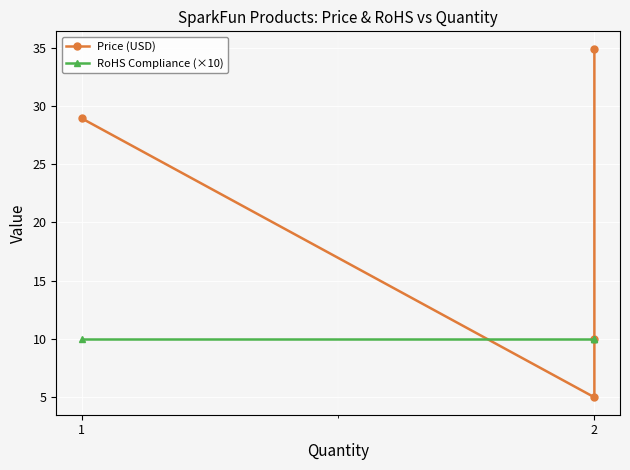

Rank the series at 1 from lowest to highest value.

RoHS Compliance (×10), Price (USD)